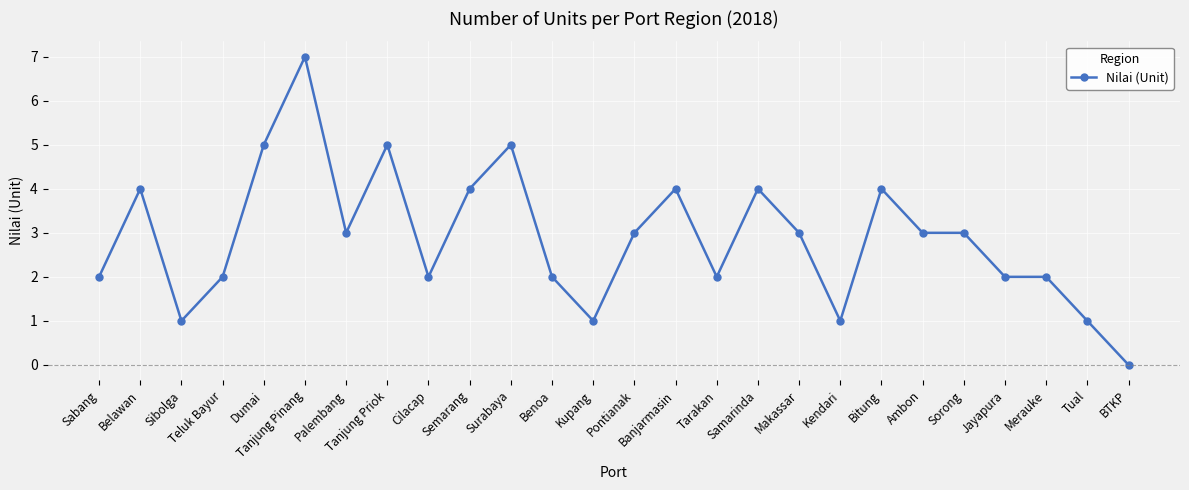

Where does the data first go above 3?

Belawan